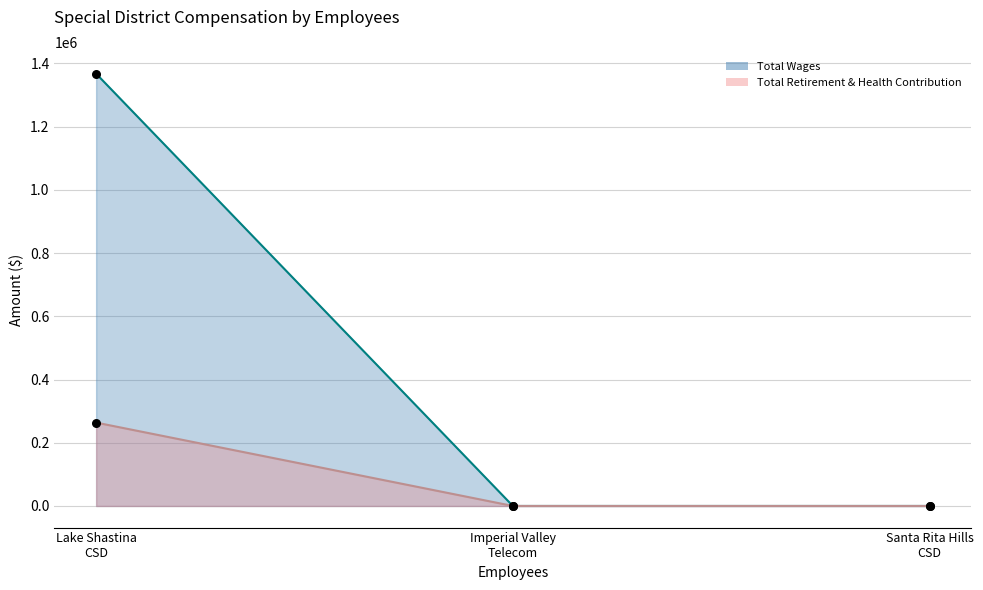

Which series reaches the minimum Y coordinate?

Total Wages